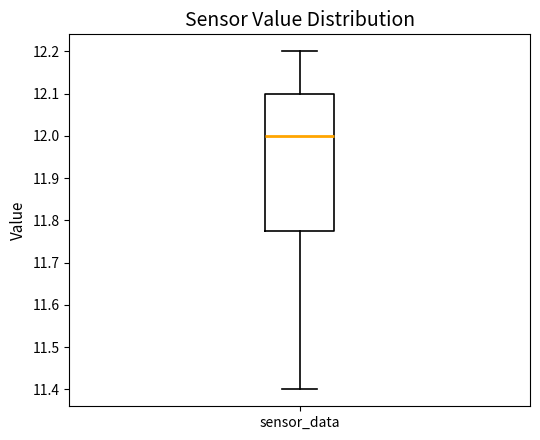

Transcribe this box plot: give where the median line is, the range the box spans, and where the two whiskers end, as read against the y-axis. The values are not printed on the chart, so give them approximately, as read against the axis.

median 12.00, box 11.78 to 12.10, whiskers 11.40 to 12.20